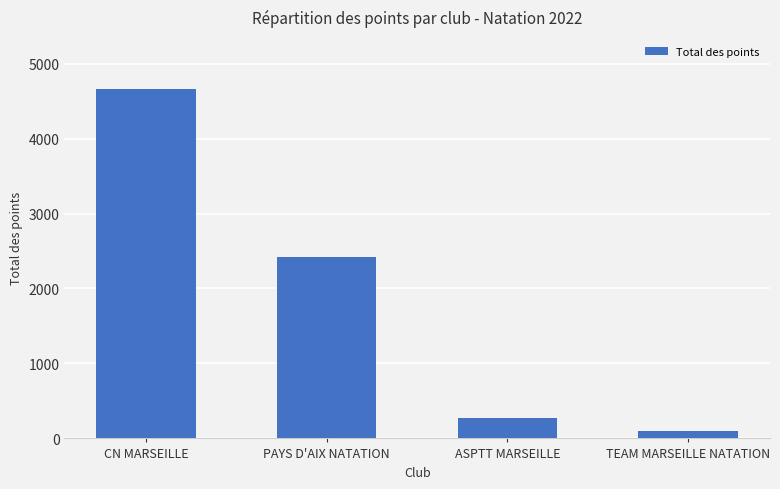

Are the bars grouped side by side (vs. stacked)?

No